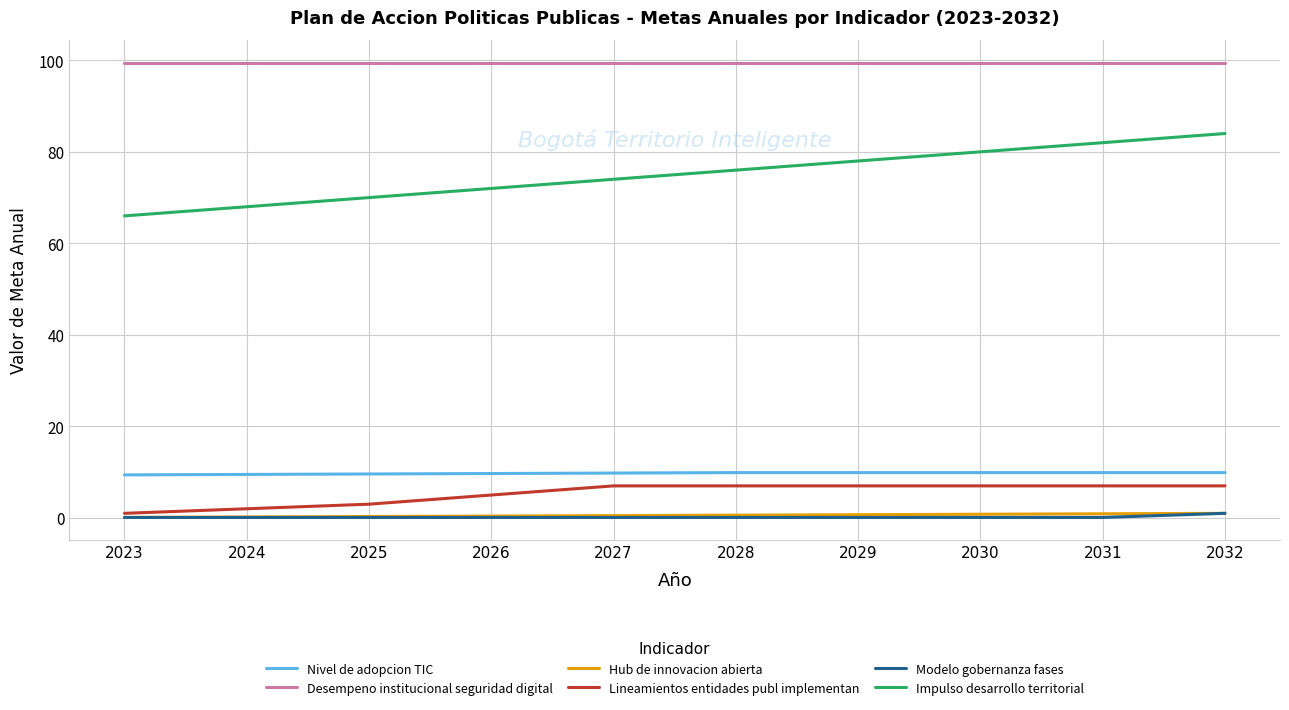

What is the difference between the second highest and second lowest values in the Lineamientos entidades publ implementan series?

5.0